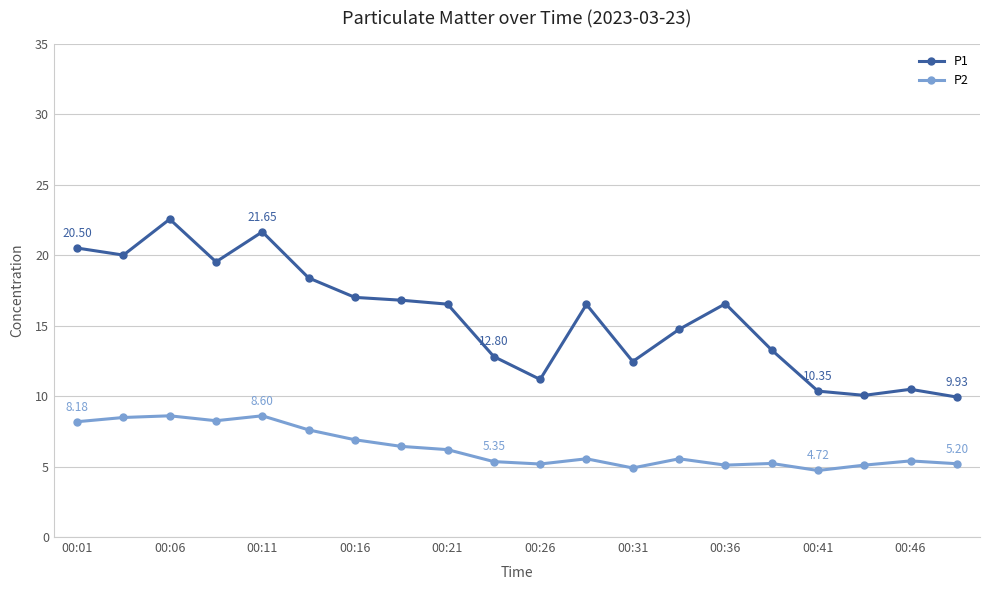

True or false: P1 and P2 cross at least once.

False